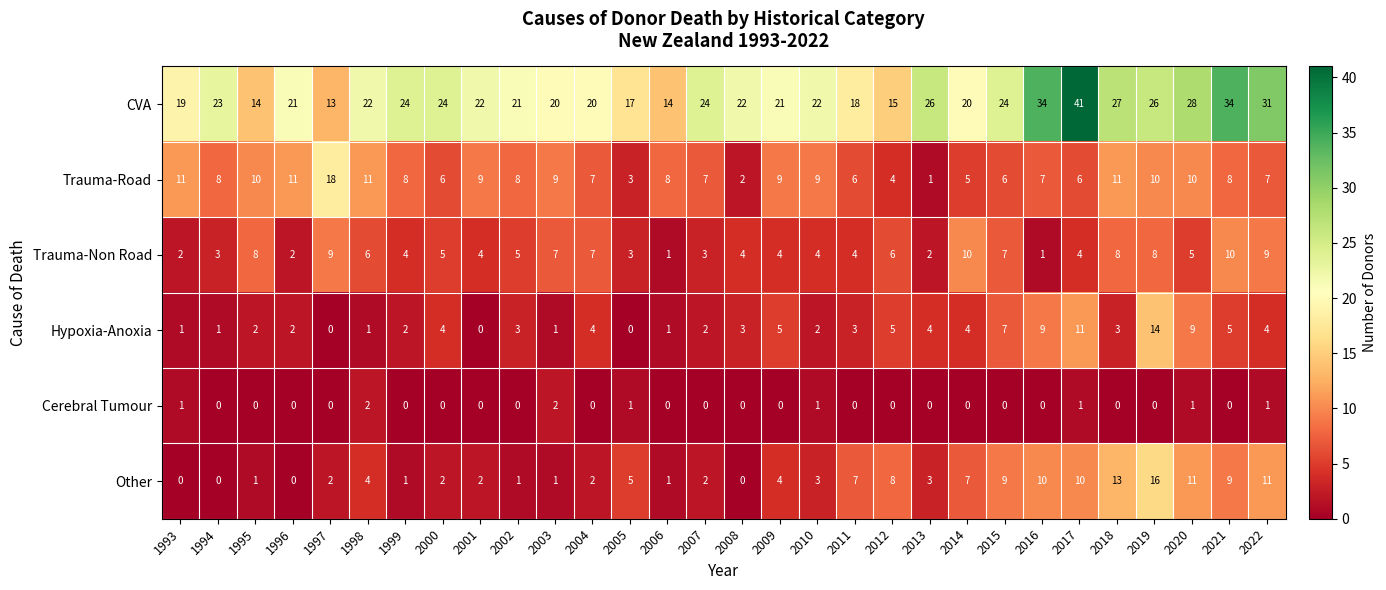

Is it true that CVA equals 35 at 2010?

False